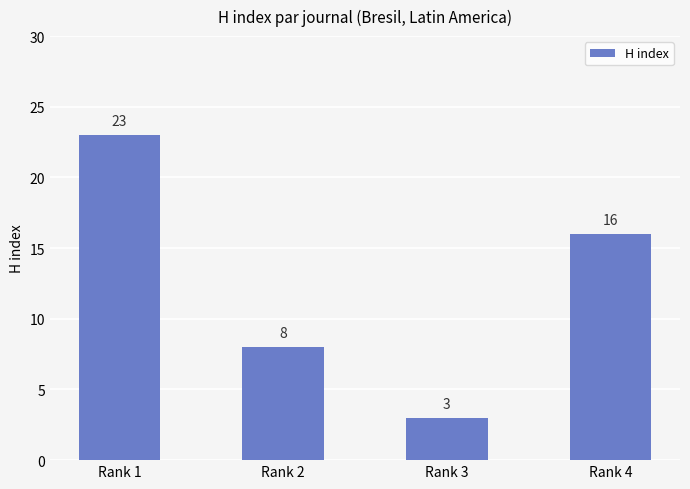

Rank the categories by value from lowest to highest.

Rank 3, Rank 2, Rank 4, Rank 1